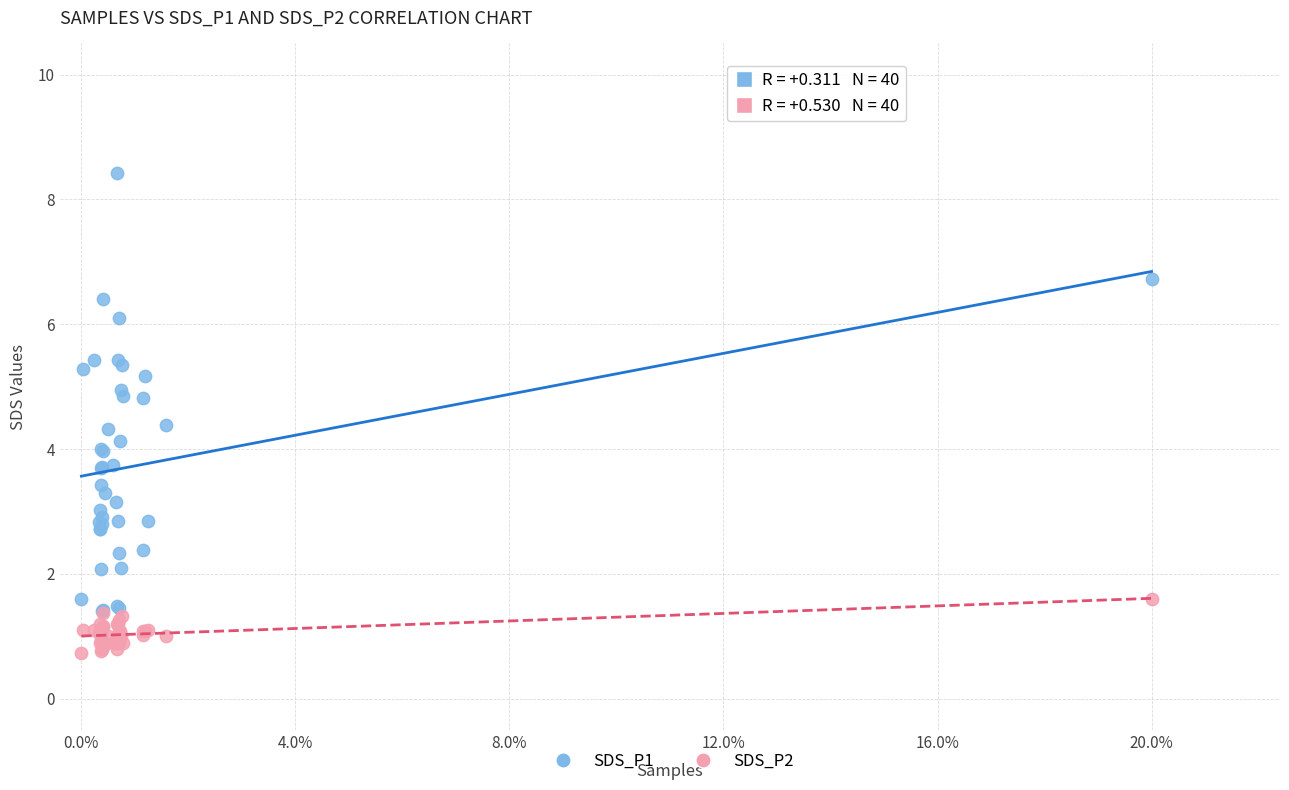

Which series contains the lowest Y value?

SDS_P2